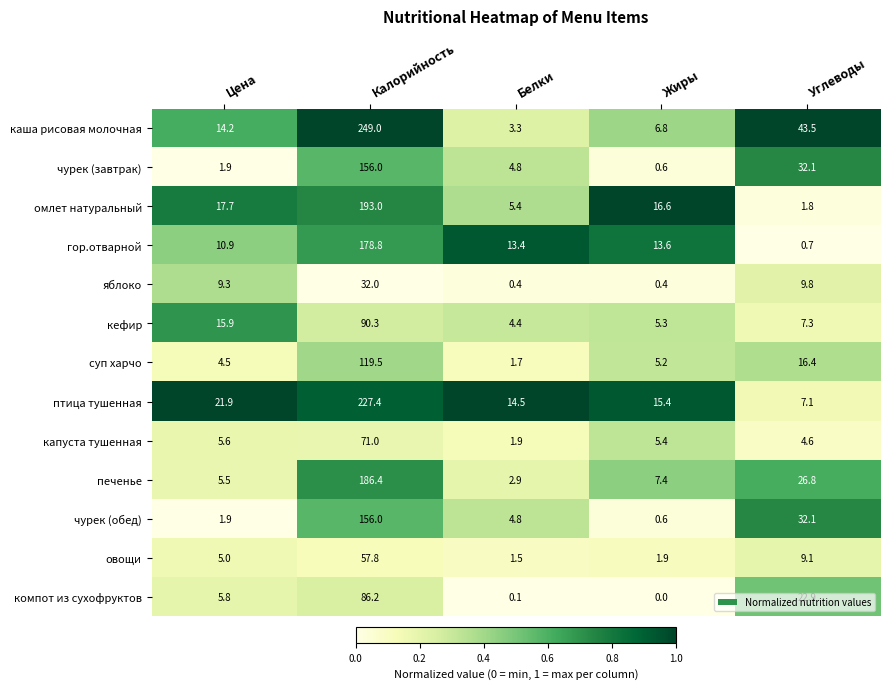

At how many categories does at least one series exceed 12?

5